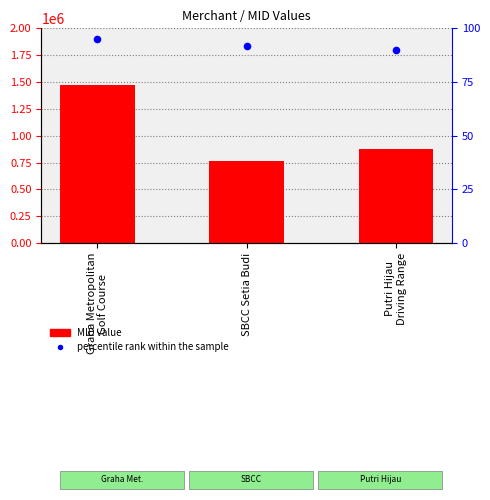

Which series contains the lowest Y value?

percentile rank within the sample